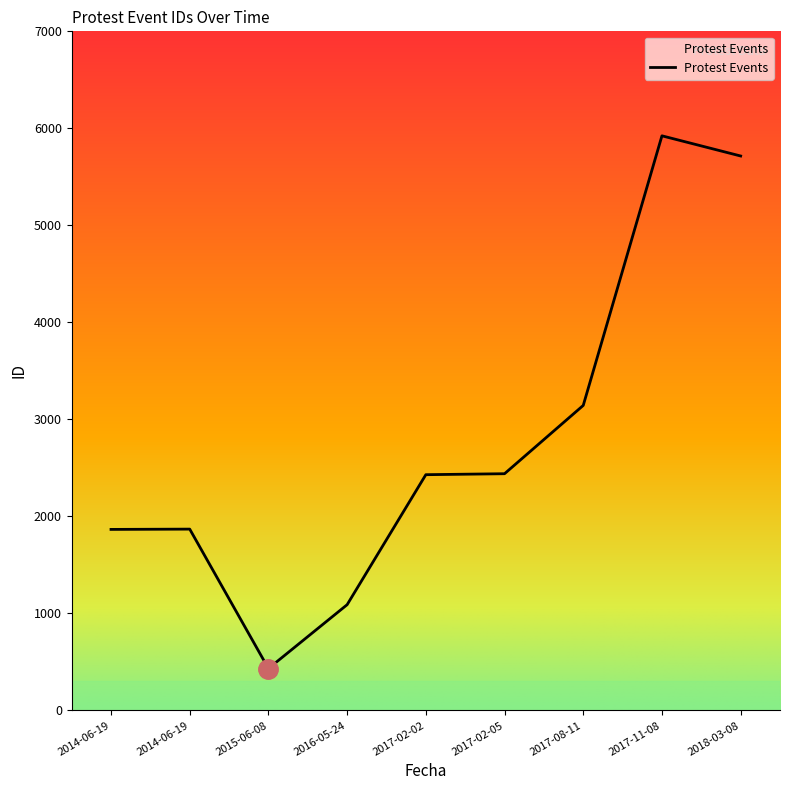

Does the chart display data point markers on the line(s)?

No